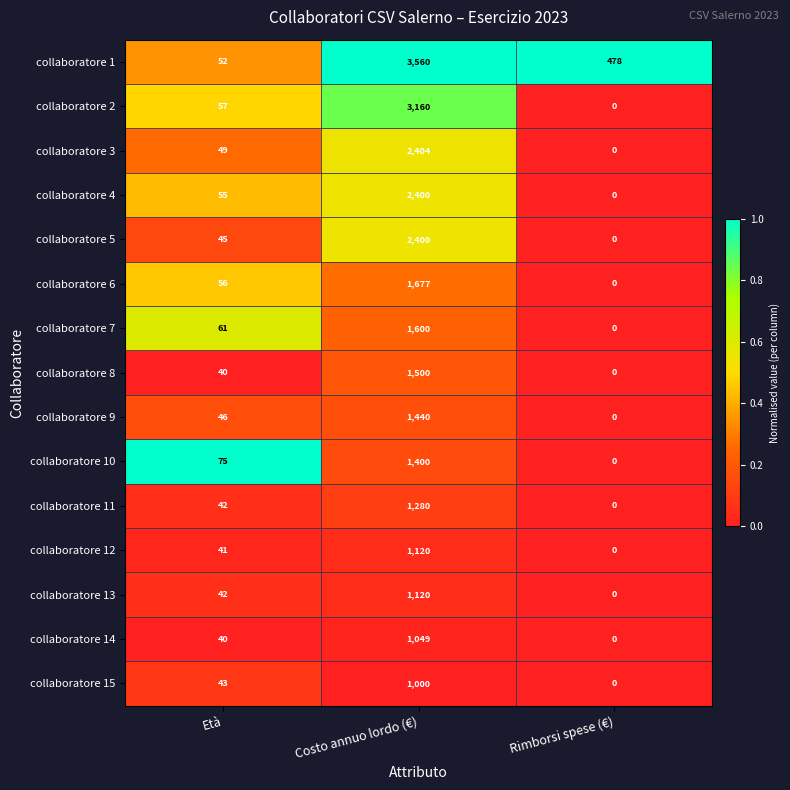

Which category has the highest value across all series?

Costo annuo lordo (€)